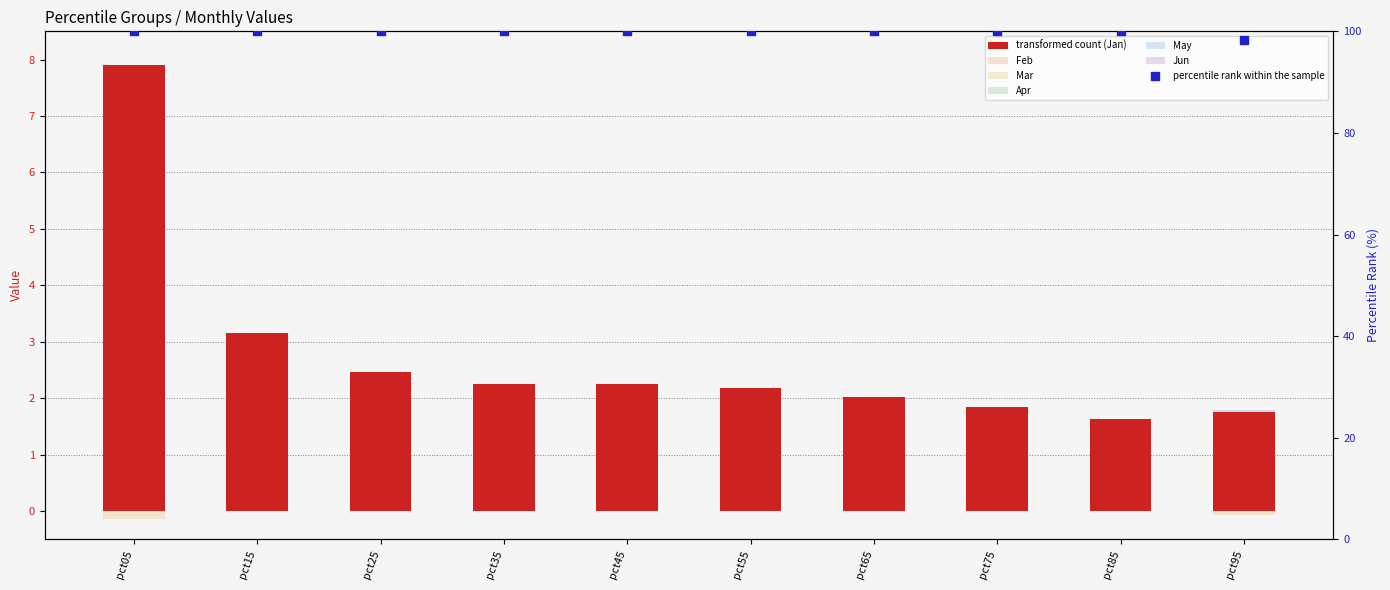

Which series reaches the minimum Y coordinate?

Mar